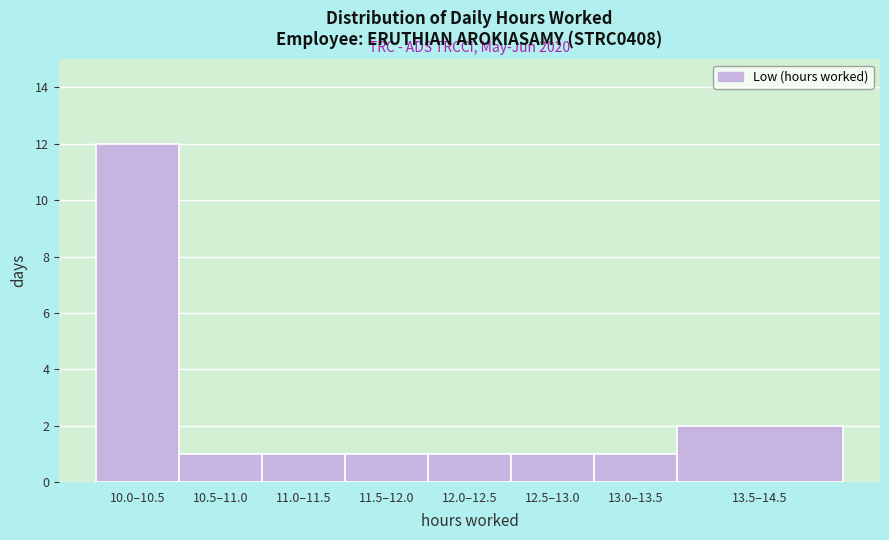

Reading left to right, what are all the values shown in this chart?

12	1	1	1	1	1	1	2